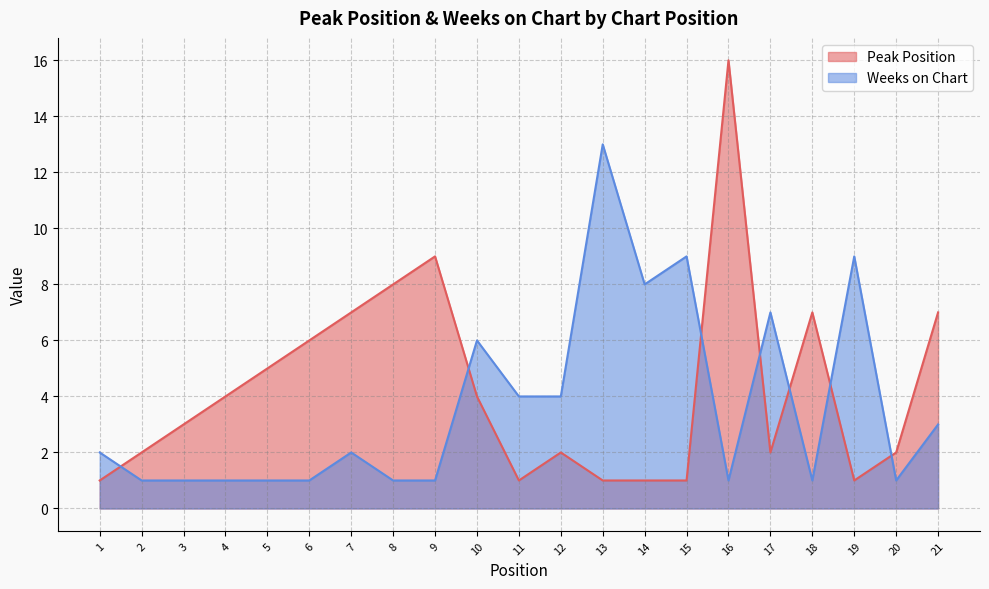

What is the difference between the maximum and minimum values in the Weeks on Chart series?

12